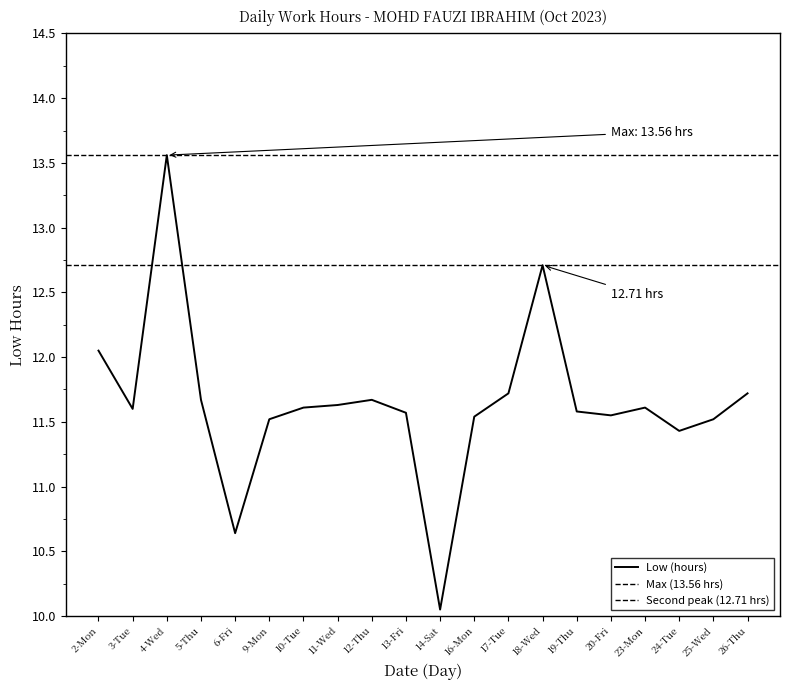

What is the difference between the maximum and second lowest values?

2.9